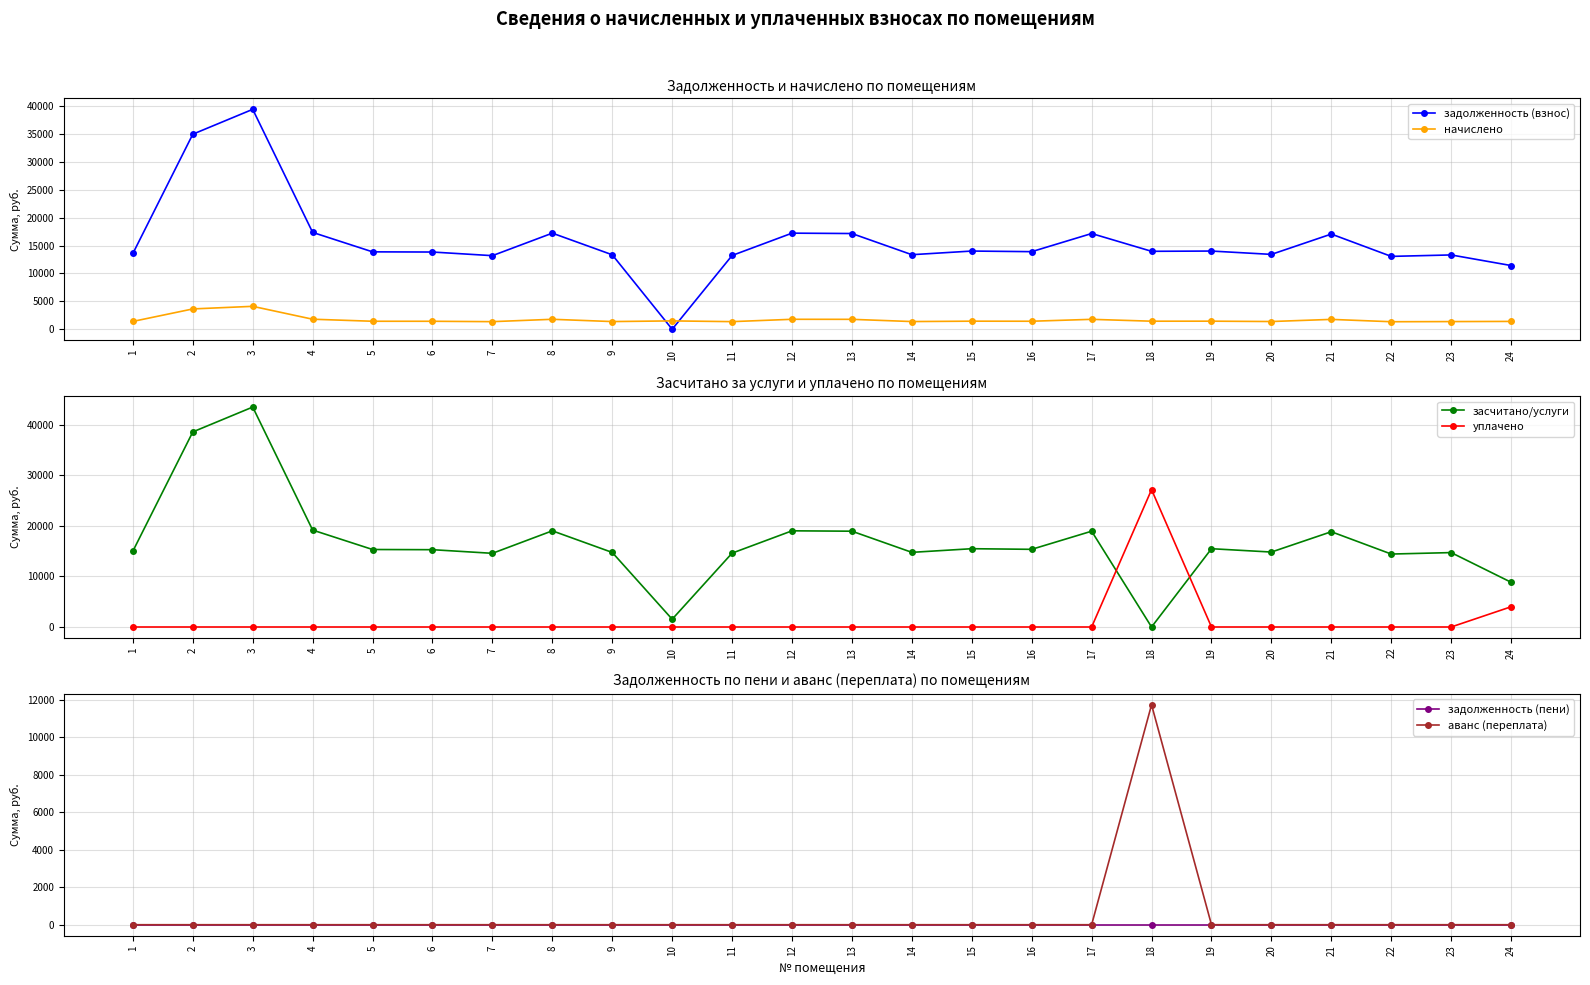

What are all the series names shown in the legend?

задолженность (взнос), начислено, засчитано/услуги, уплачено, задолженность (пени), аванс (переплата)